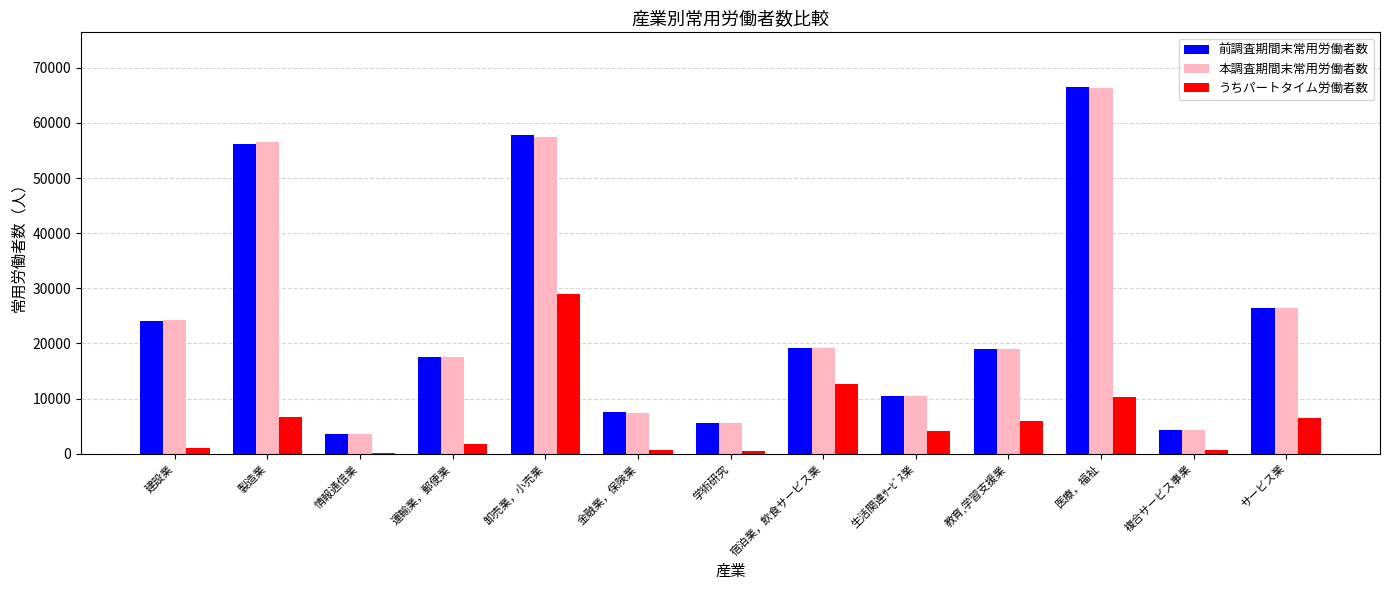

The うちパートタイム労働者数 series shows 446 at 学術研究. True or false?

True